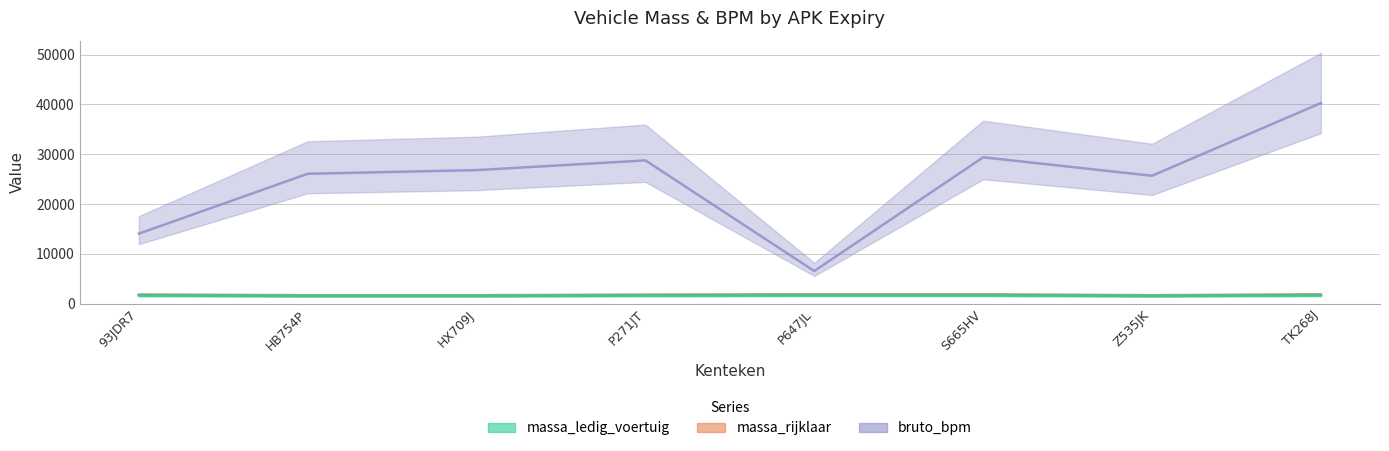

At which category does bruto_bpm reach its first local peak?

P271JT